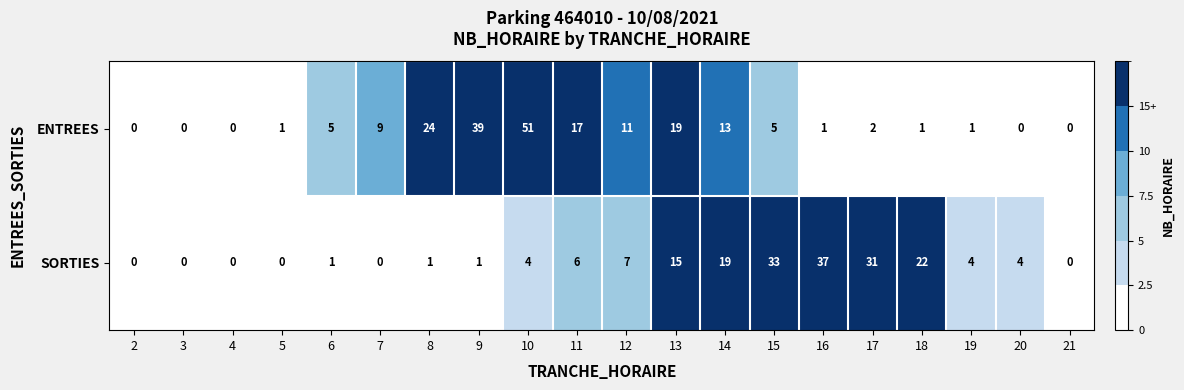

True or false: SORTIES has a value of 2 at 20.

False